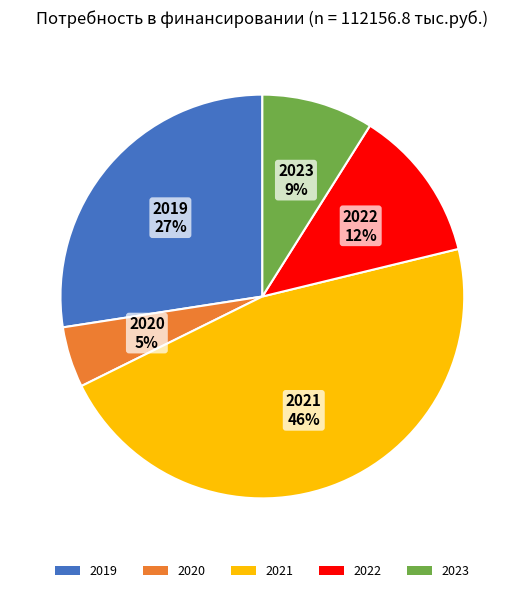

To the nearest percent, what is the average slice percentage?

20%